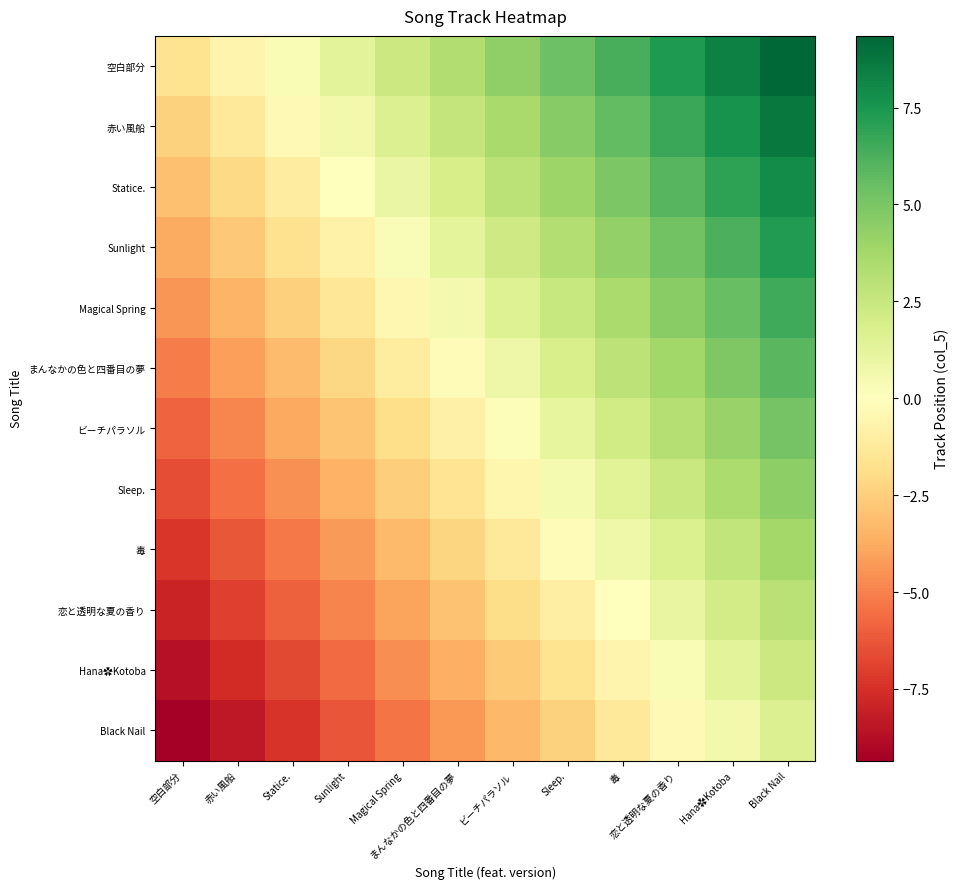

At which category is the sum across all series the highest?

Black Nail